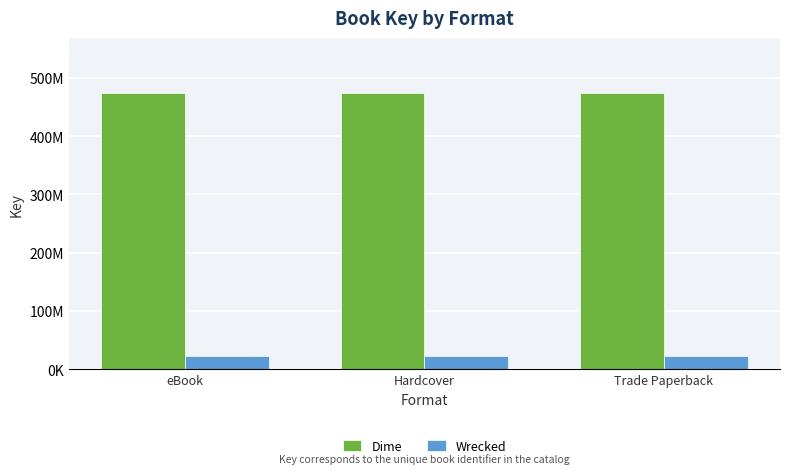

At Hardcover, list the series in order from smallest to largest.

Wrecked, Dime